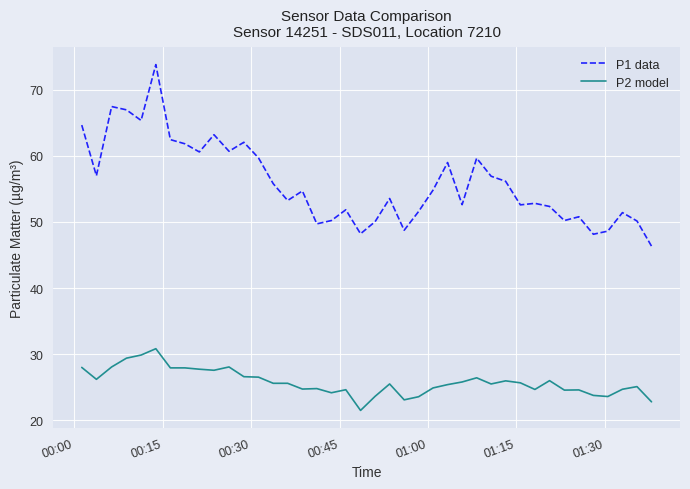

What is the maximum value shown in the chart?

73.8